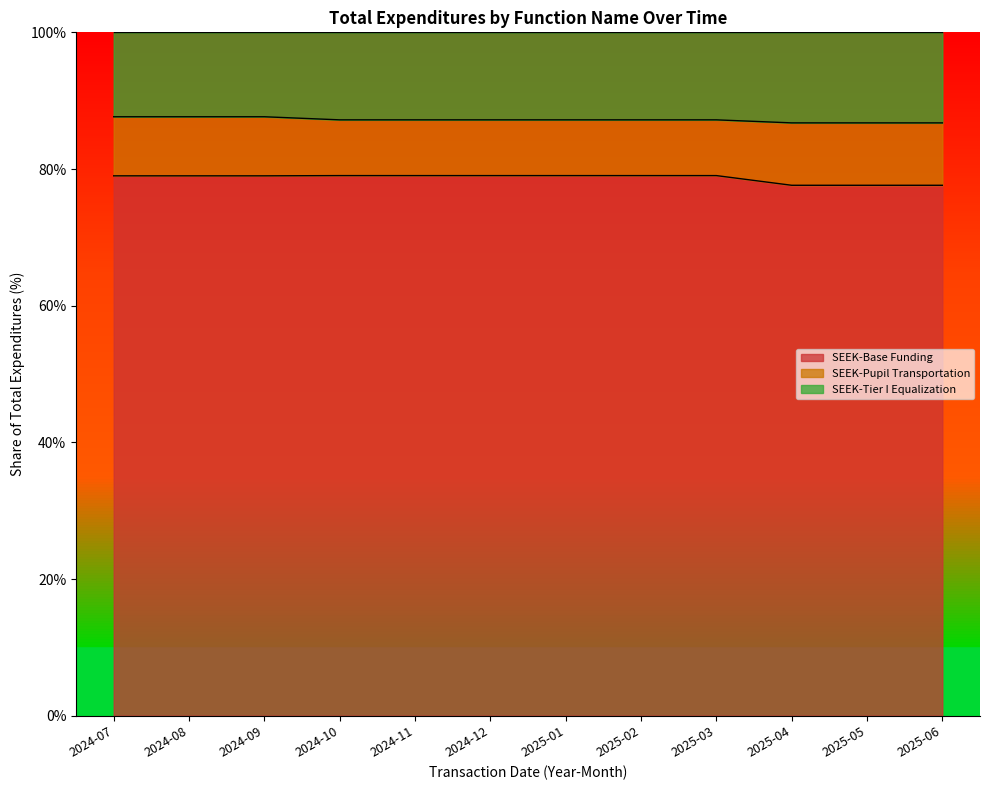

What is the label of the 6th point from the right?

2025-01